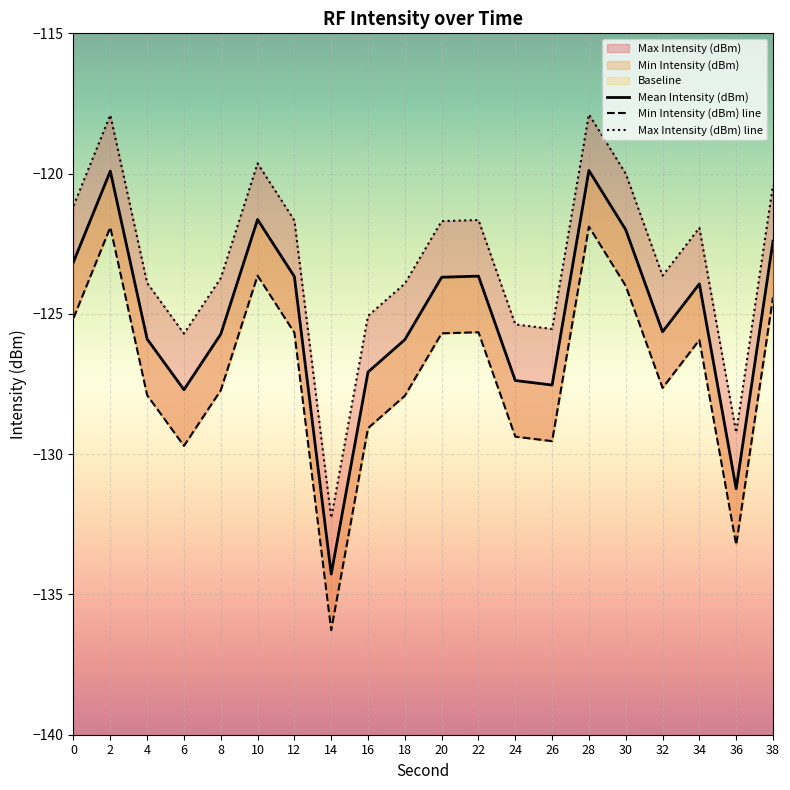

List the series in order of their peak value, highest first.

Max Intensity (dBm), Mean Intensity (dBm), Min Intensity (dBm)